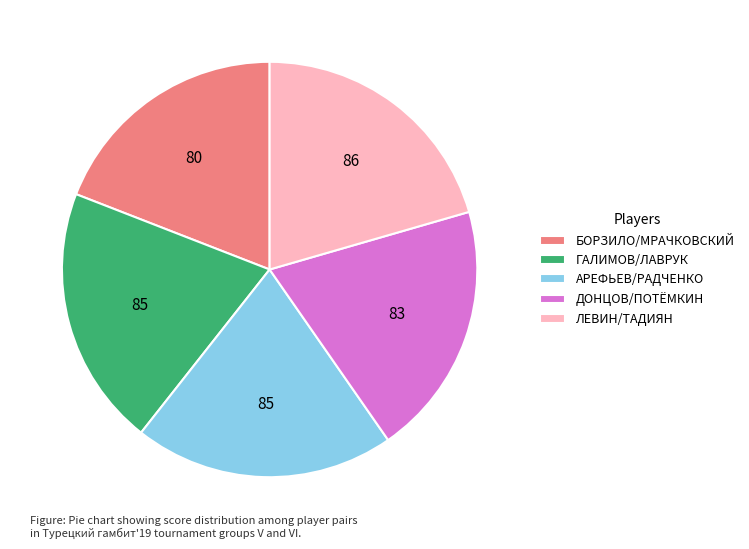

Which category has the smallest portion of the pie?

БОРЗИЛО/МРАЧКОВСКИЙ